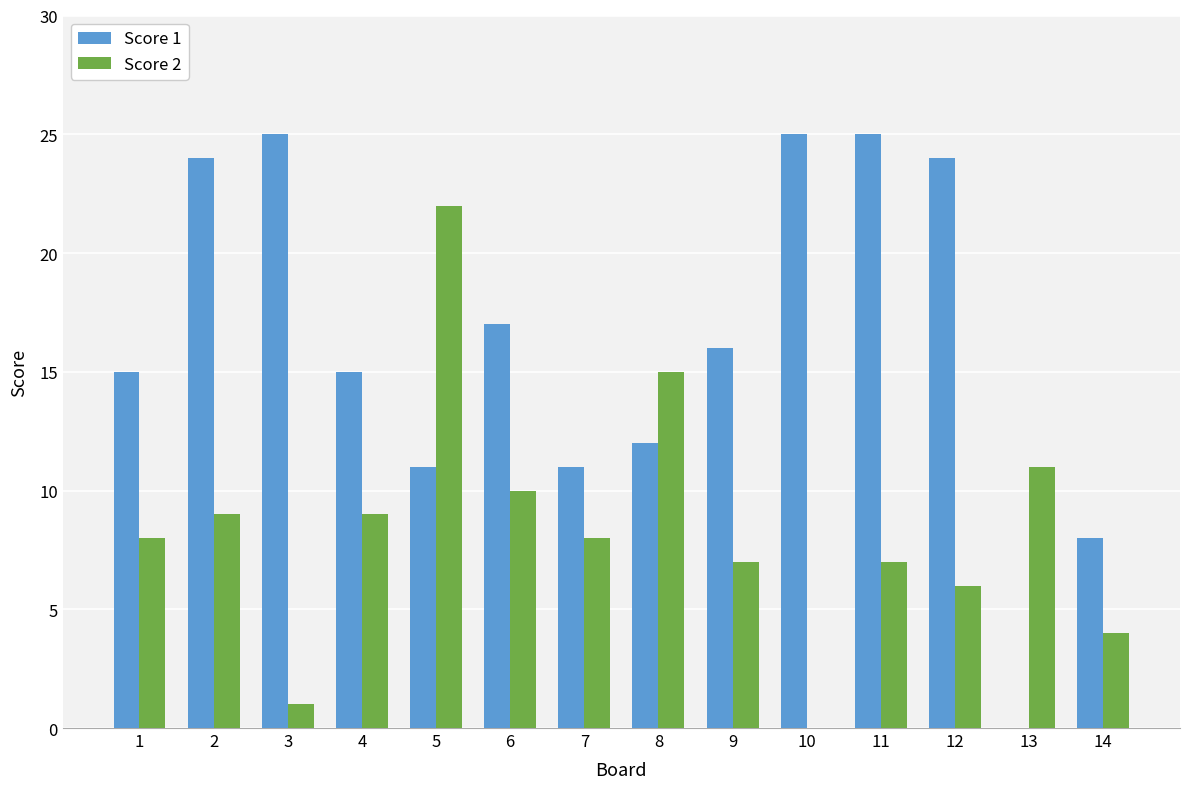

How many groups of bars are there?

14